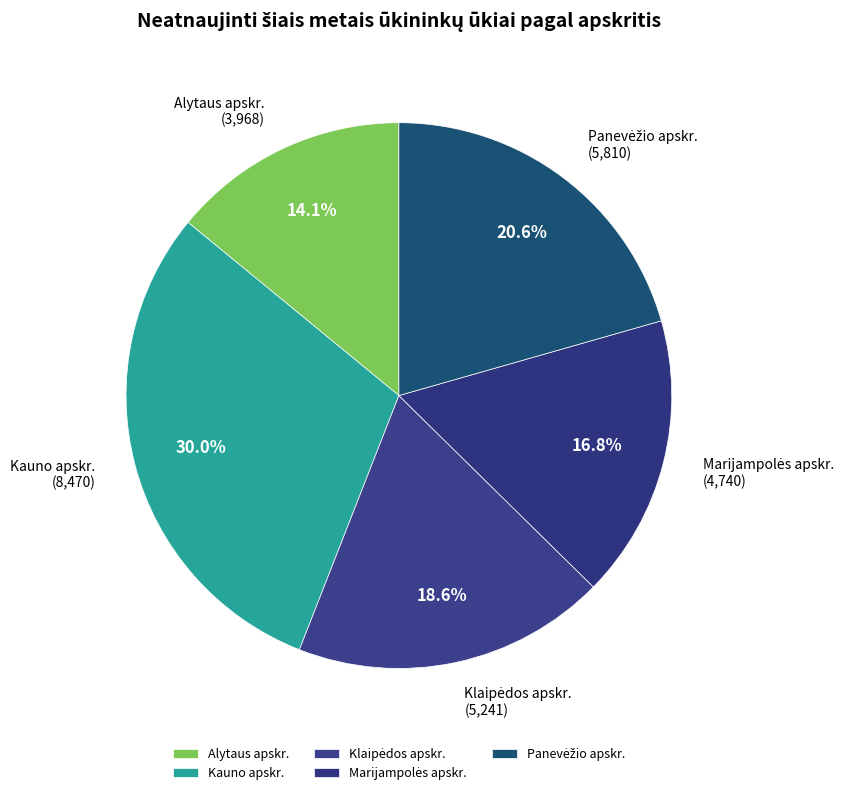

How much of the chart is everything except Kauno apskr.?

70.0%